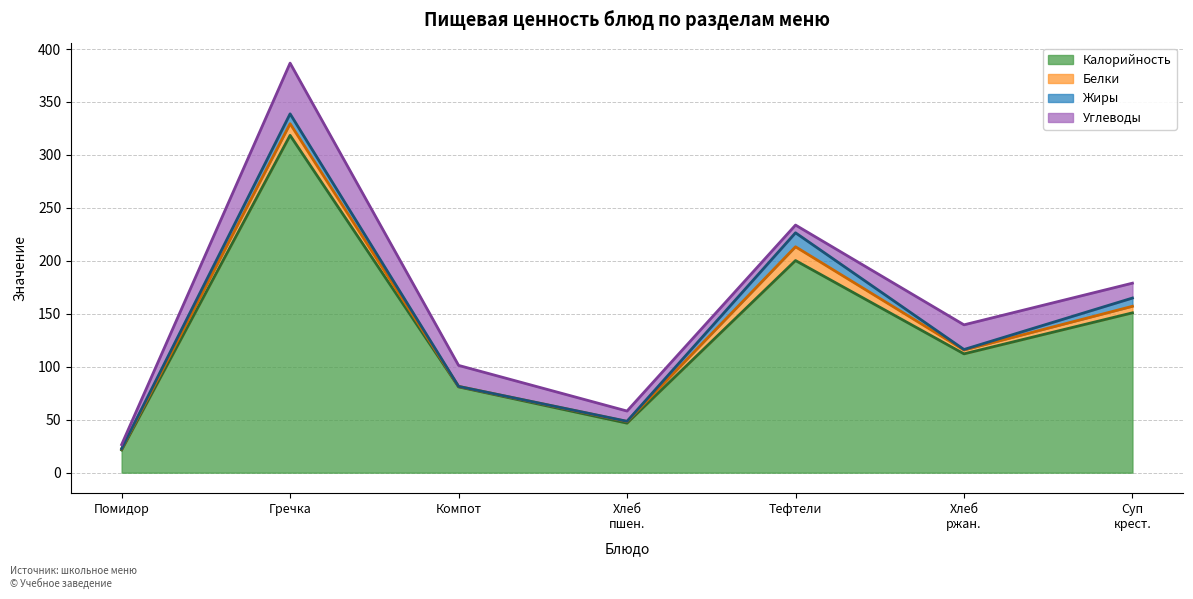

What is the value of the Белки point at the 5th from the left?

13.0